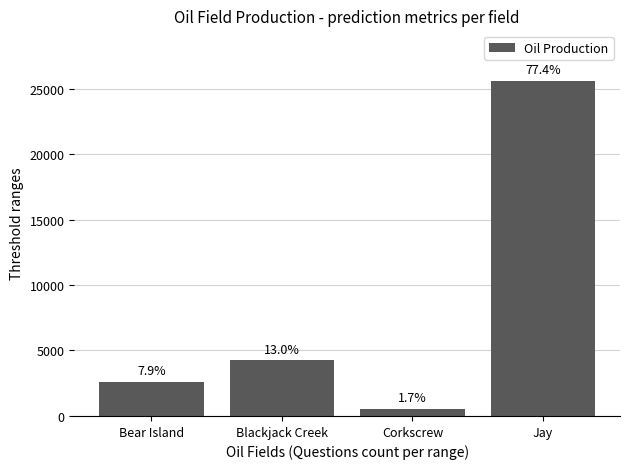

What is the smallest value displayed?

565